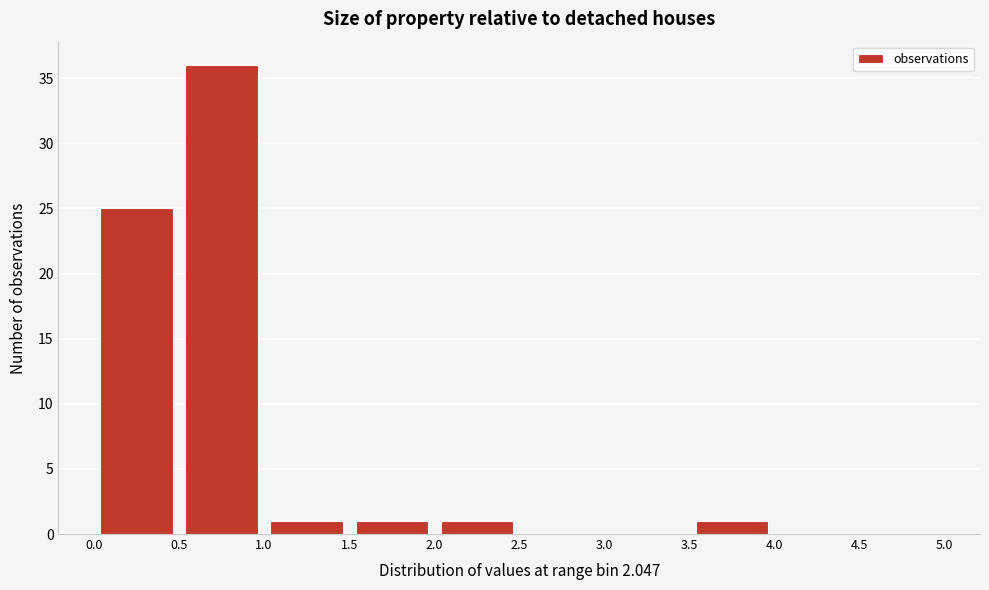

What is the height of the bar covering 0.5 to 1.0 on the x-axis? The values are not printed on the chart, so give them approximately, as read against the axis.

36